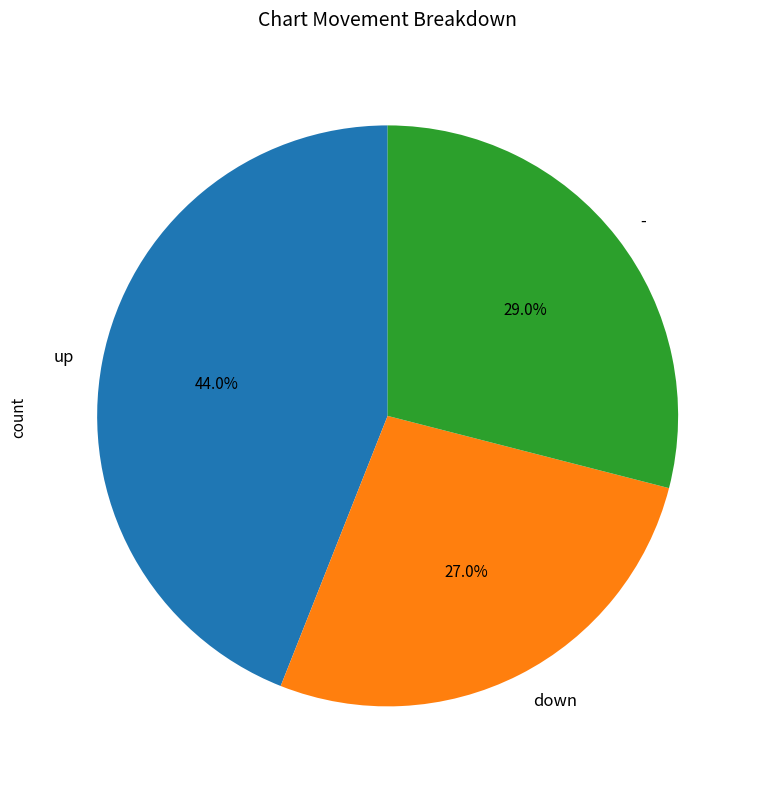

Which slice is the smallest?

down